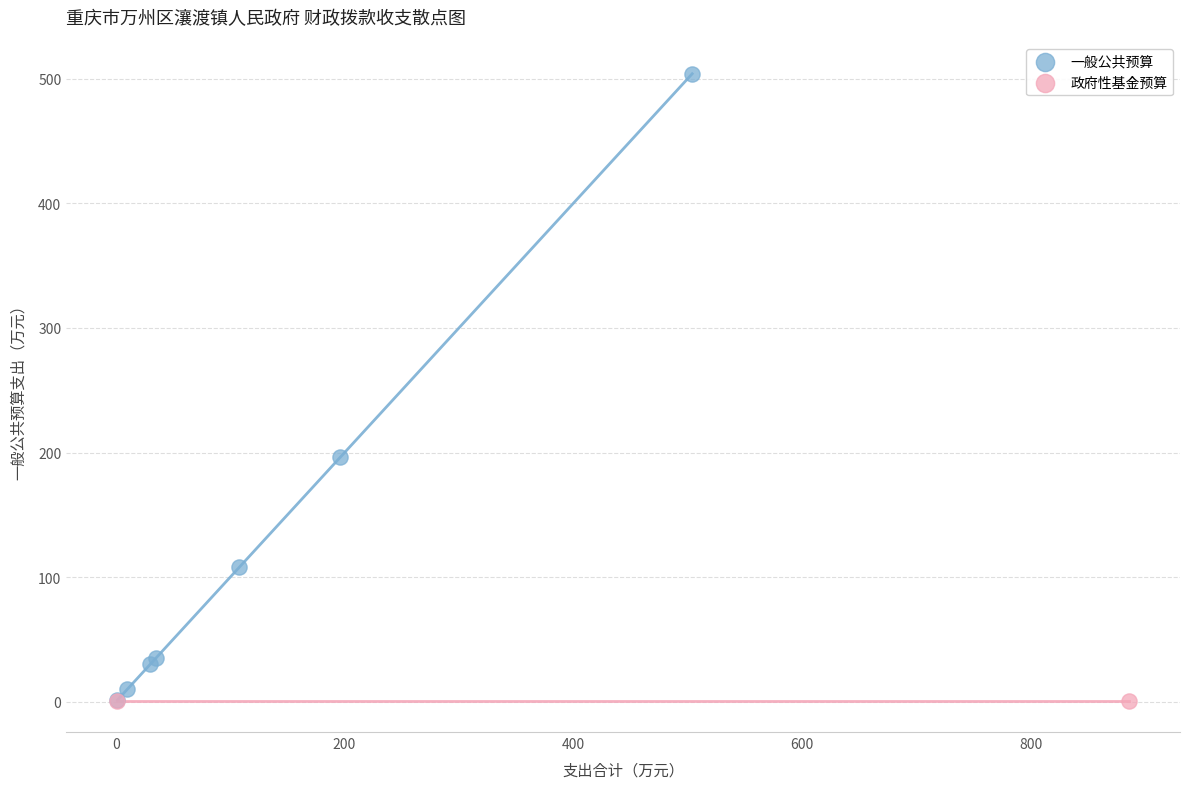

What are all the series names shown in the legend?

一般公共预算, 政府性基金预算